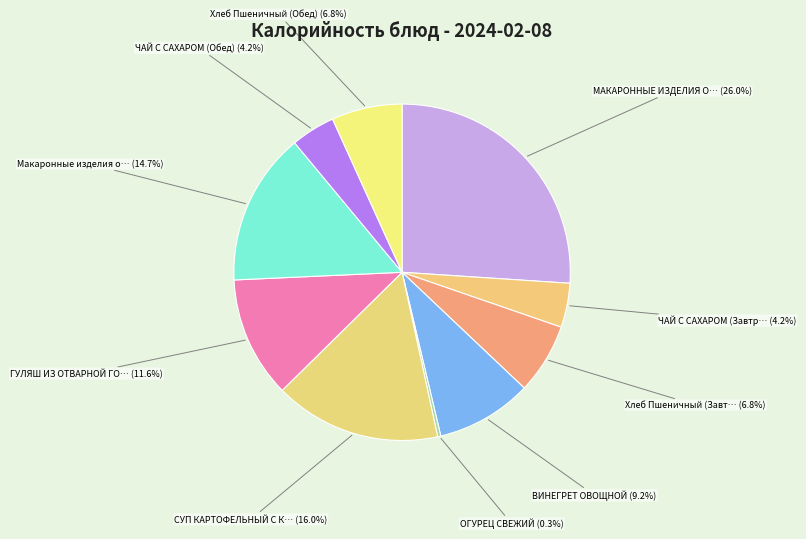

How many slices are in this pie chart?

10